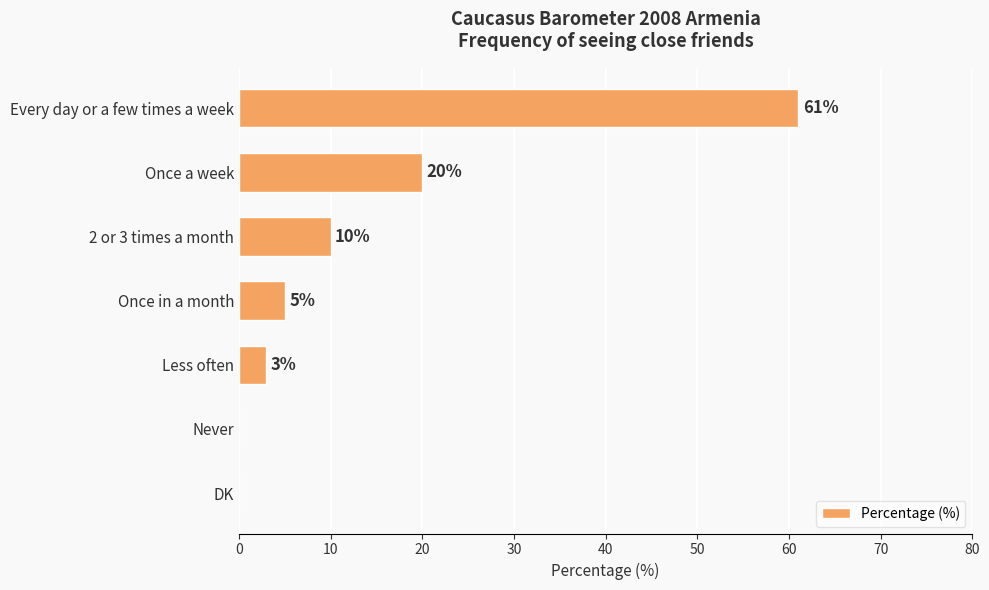

The value at Less often is 3. True or false?

True